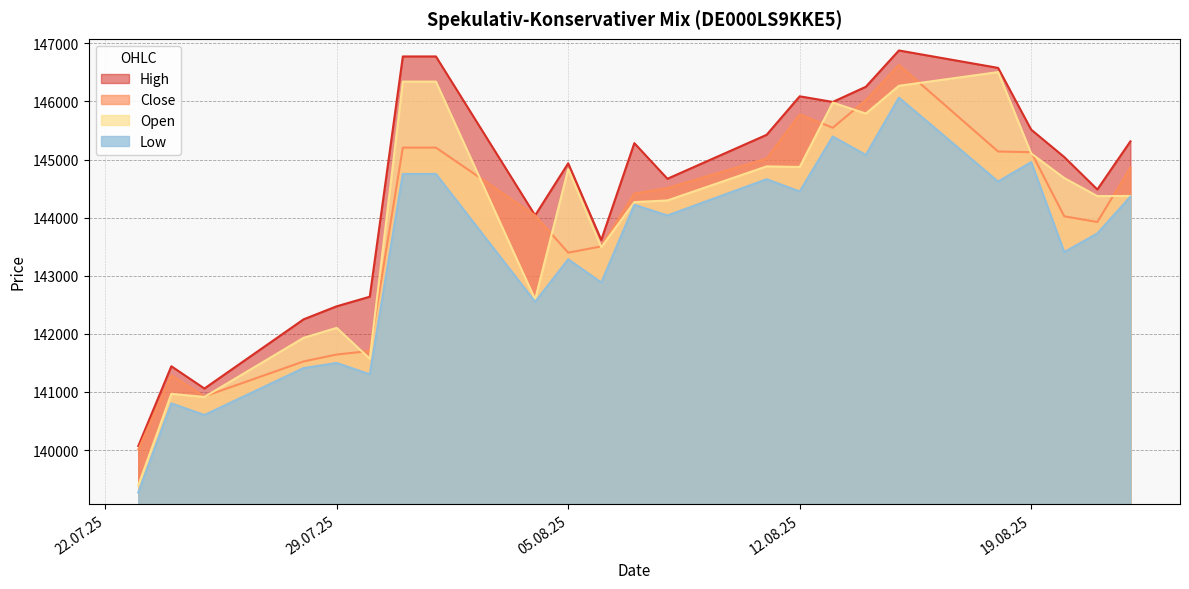

Which series has the largest range (max minus min)?

Open